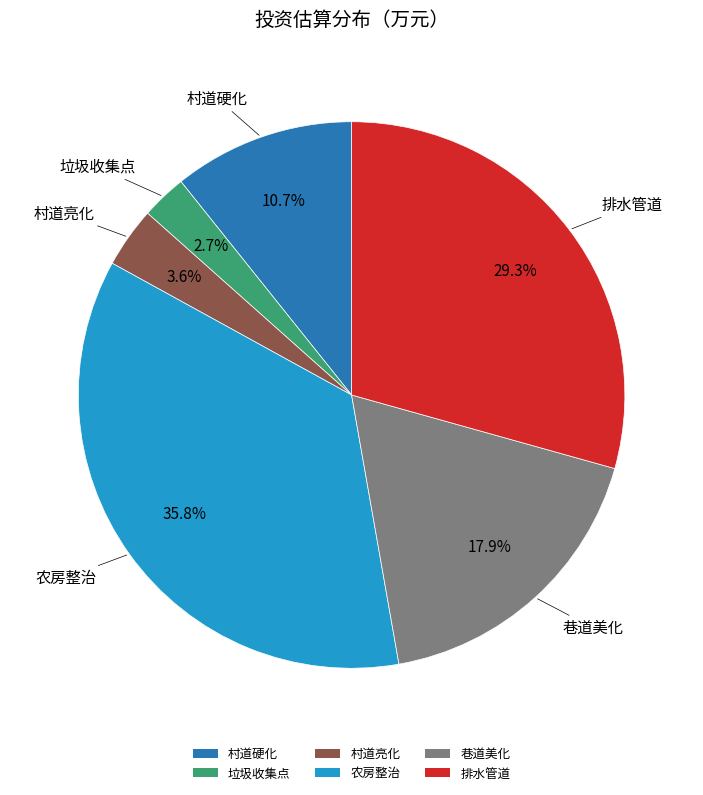

To the nearest percent, what is the difference between the 巷道美化 and 村道亮化 slice percentages?

14%